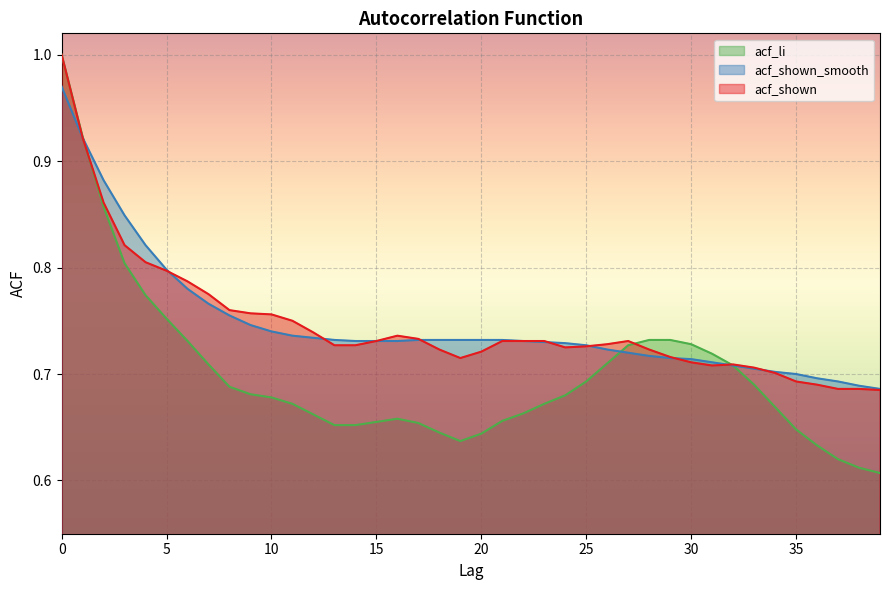

What is the smallest value displayed?

0.6